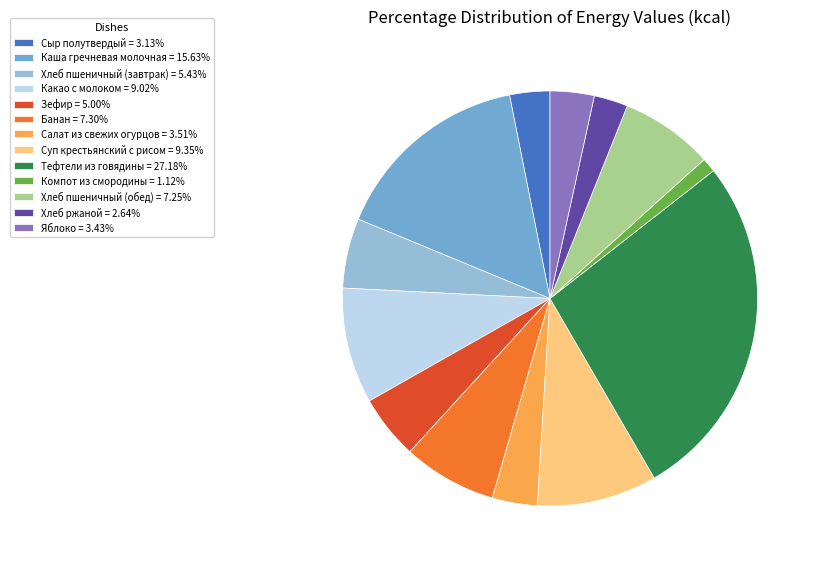

How many slices are in this pie chart?

13